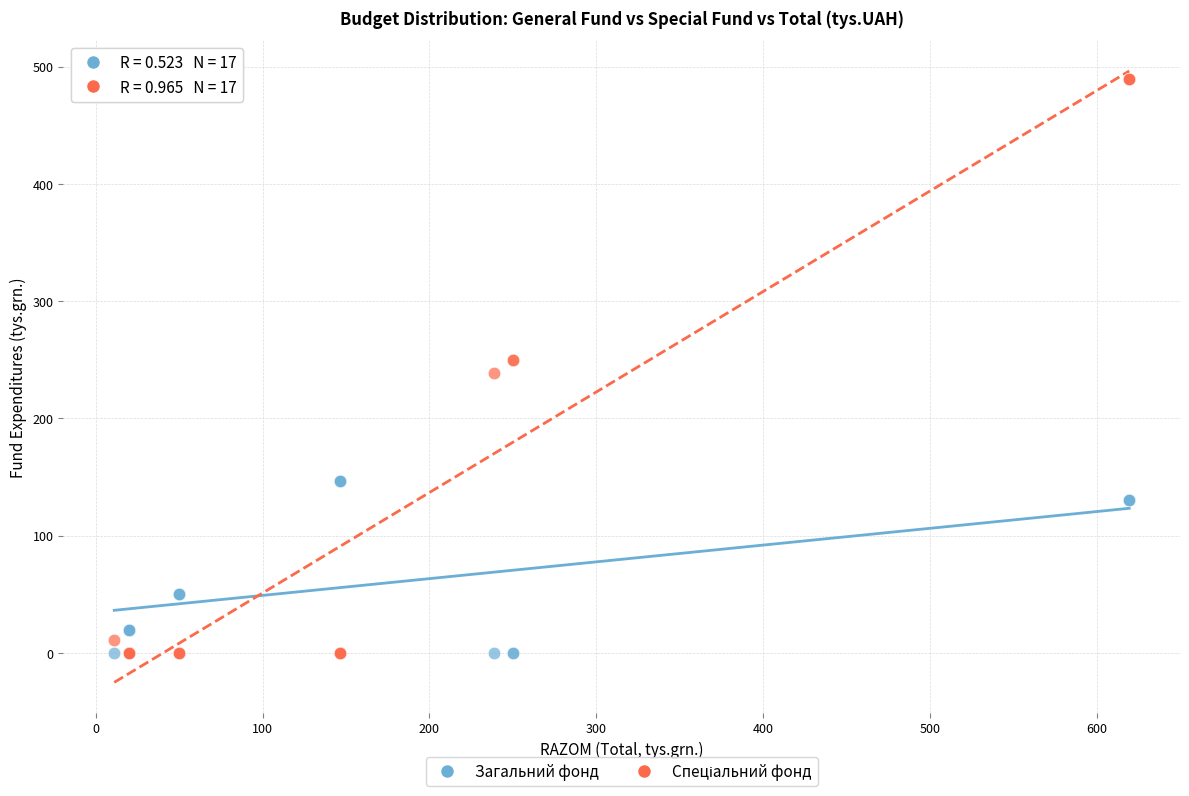

What is the X range (max minus min) for the scatter plot?

608.6